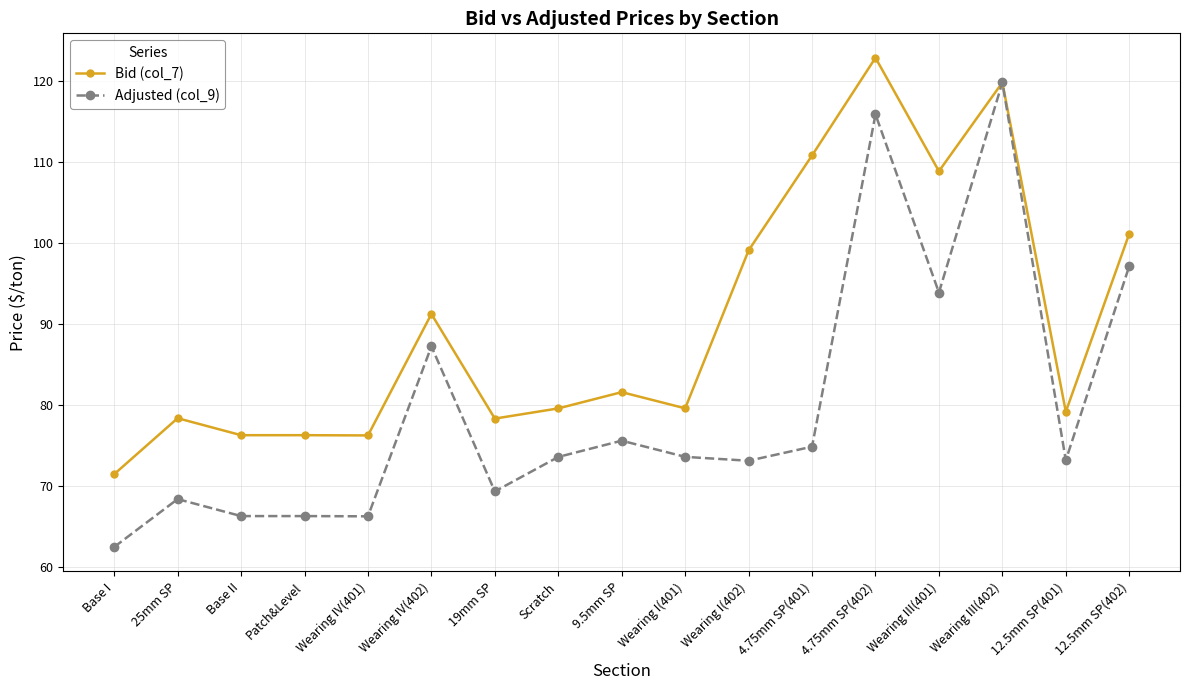

Count the number of data series in this chart.

2